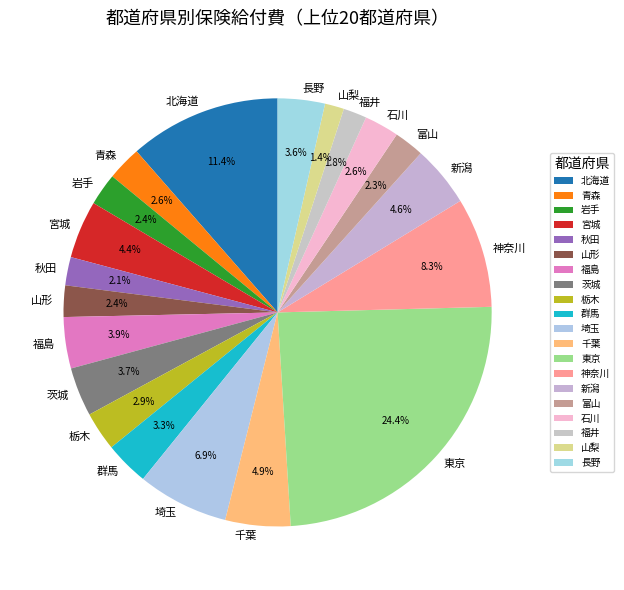

Does any single category account for the majority?

No